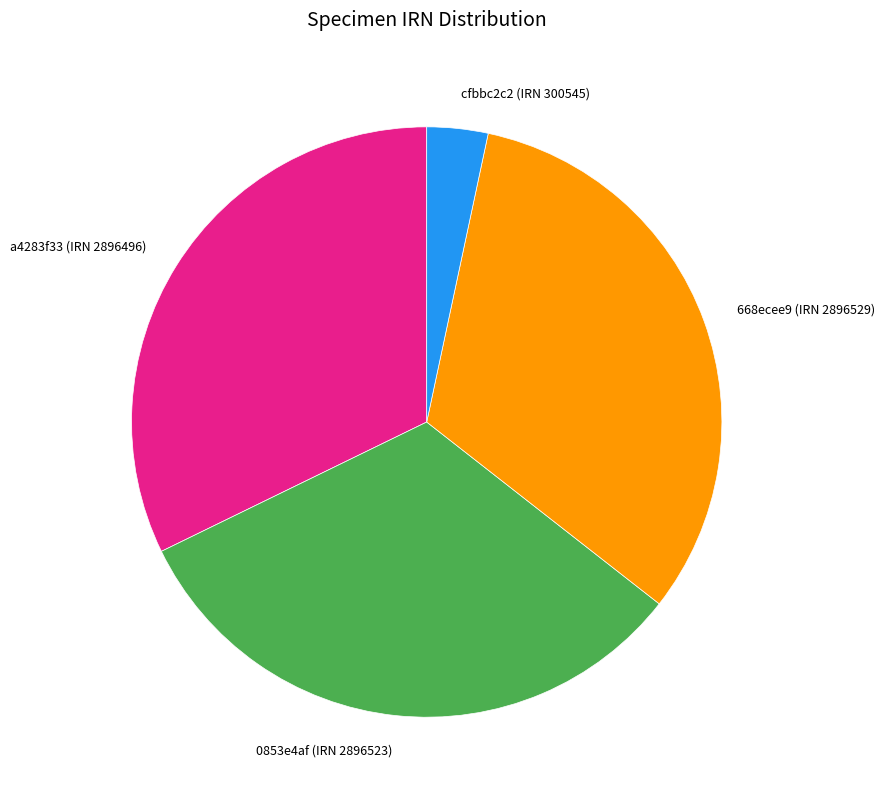

Combined, do 668ecee9 (IRN 2896529) and 0853e4af (IRN 2896523) account for over 50%?

Yes